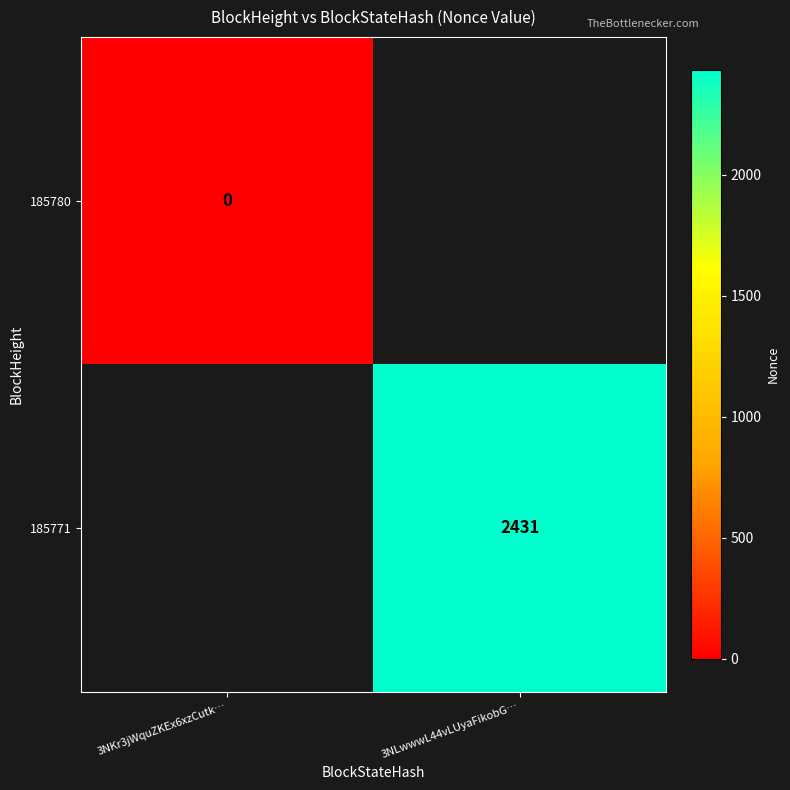

True or false: 185771 has a value of 597 at 3NLwwwL44vLUyaFikobG….

False